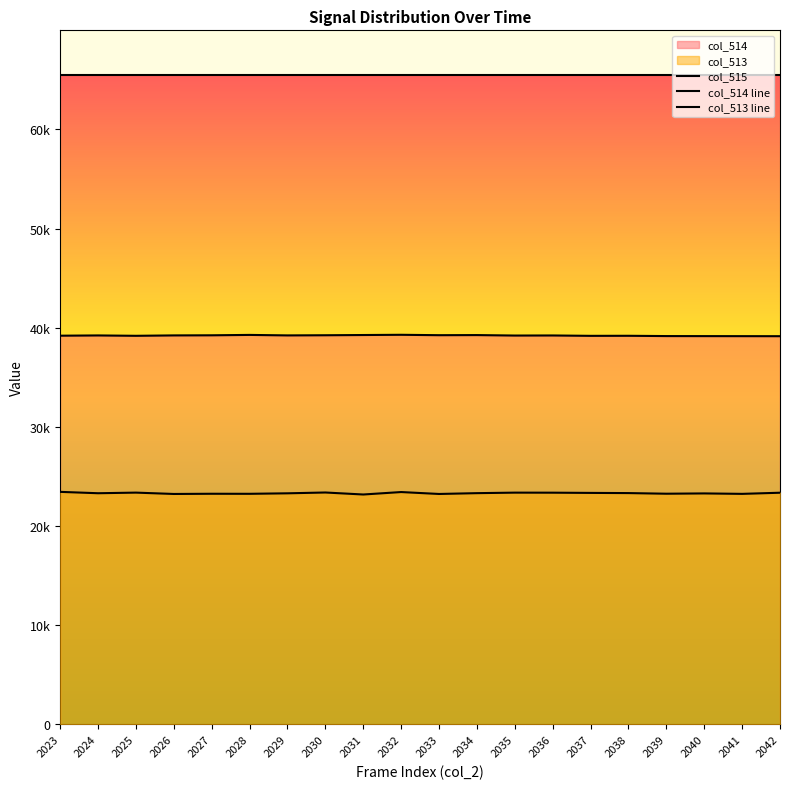

What is the value of the col_515 point at the 12th from the left?

65535